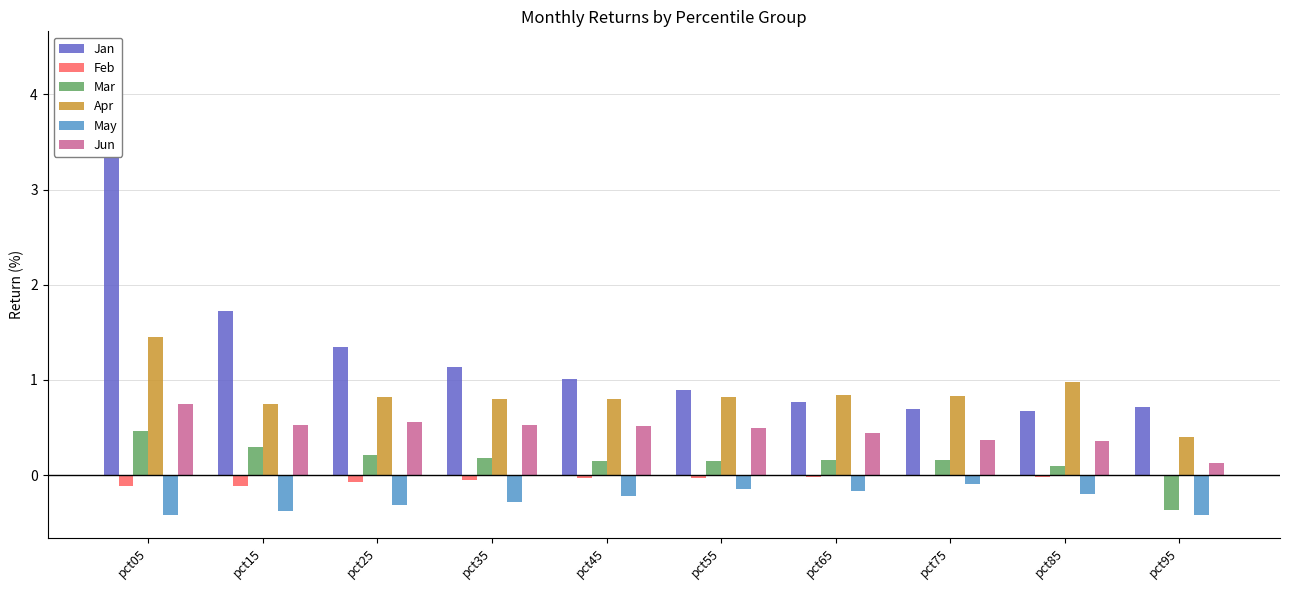

How many bars are there in each group?

6